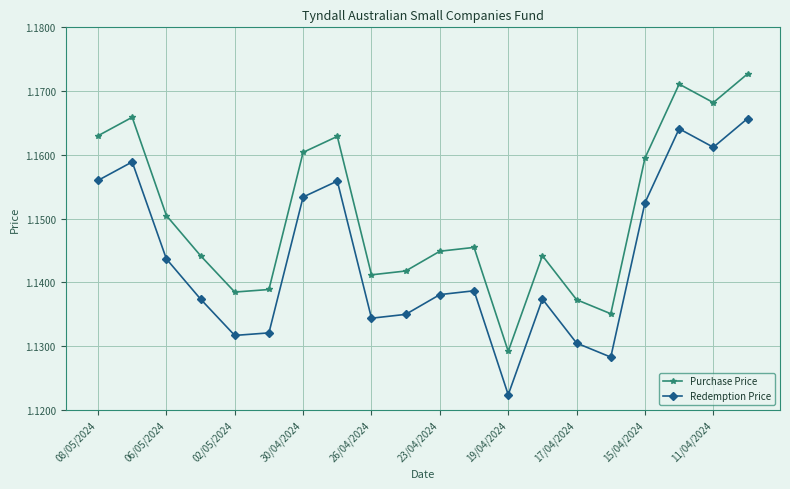

At how many categories does at least one series exceed 1?

20